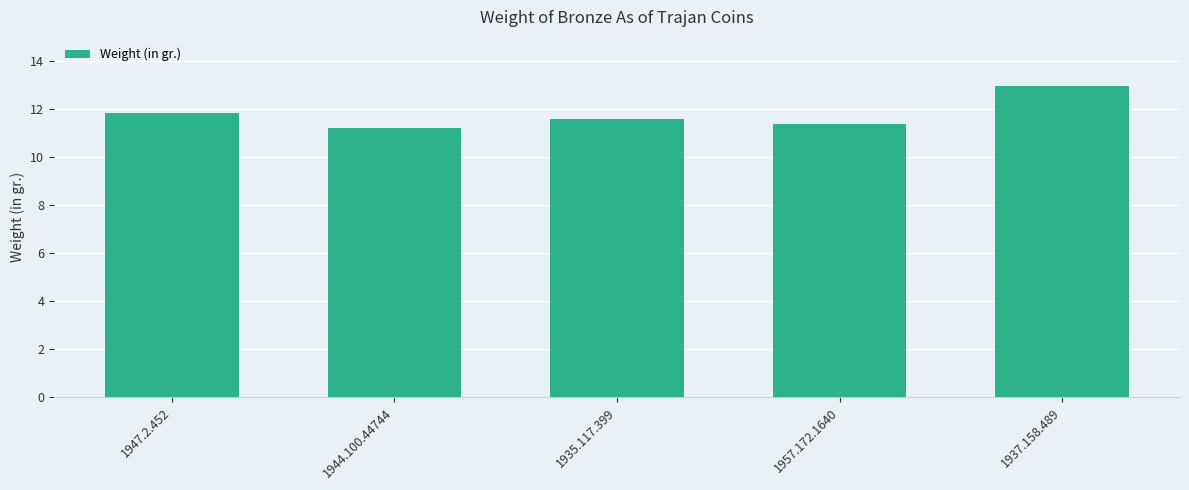

Reading left to right, transcribe all the data shown in this chart.

11.8	11.2	11.6	11.4	13.0